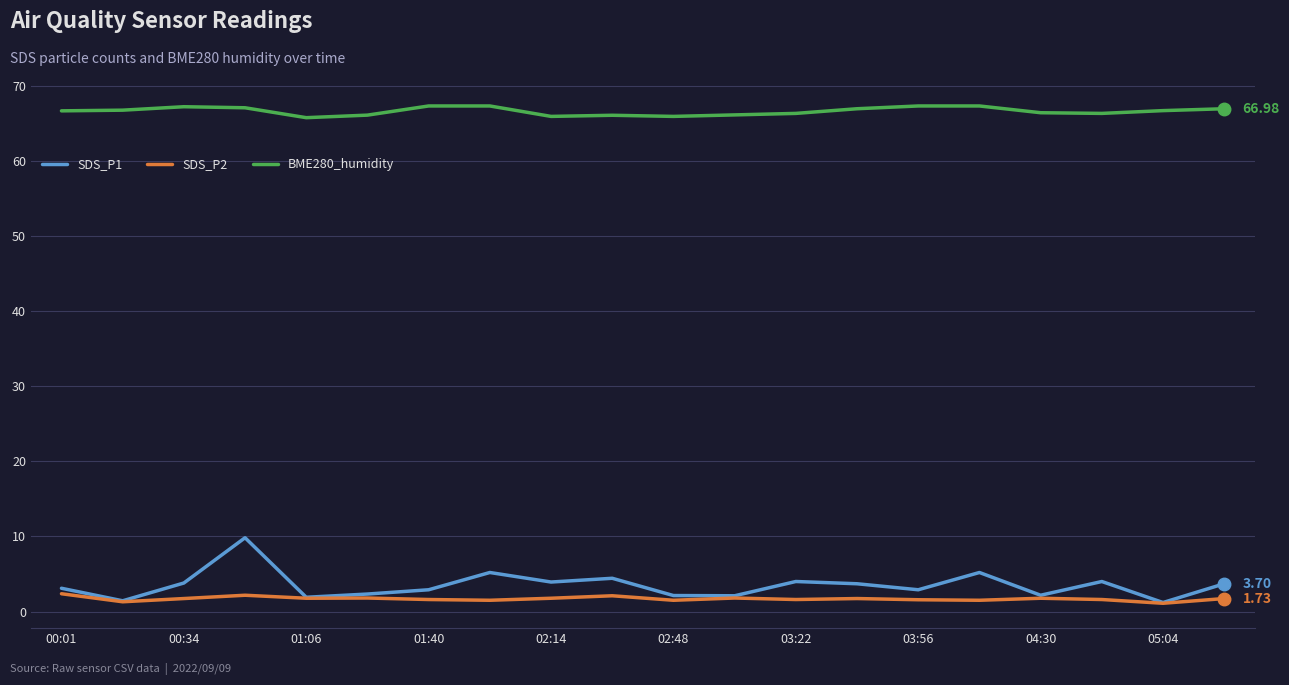

Which series has the largest total across all categories?

BME280_humidity